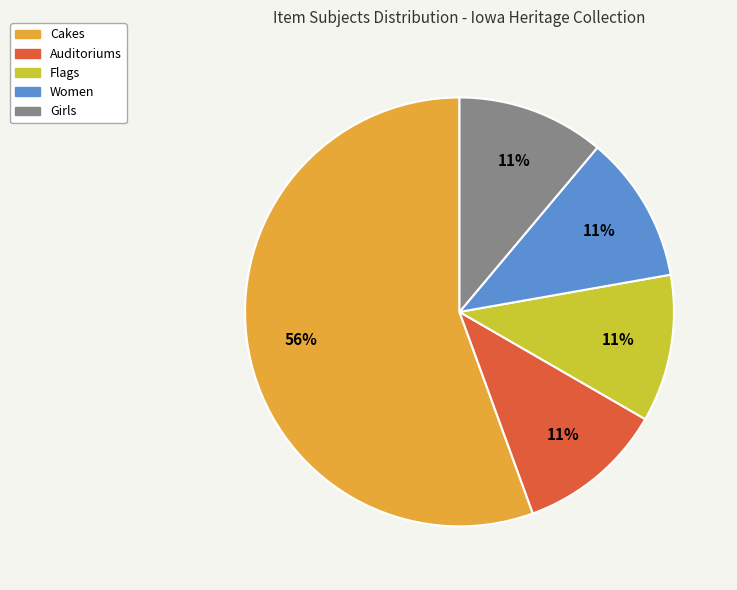

Between Cakes and Flags, which is larger?

Cakes